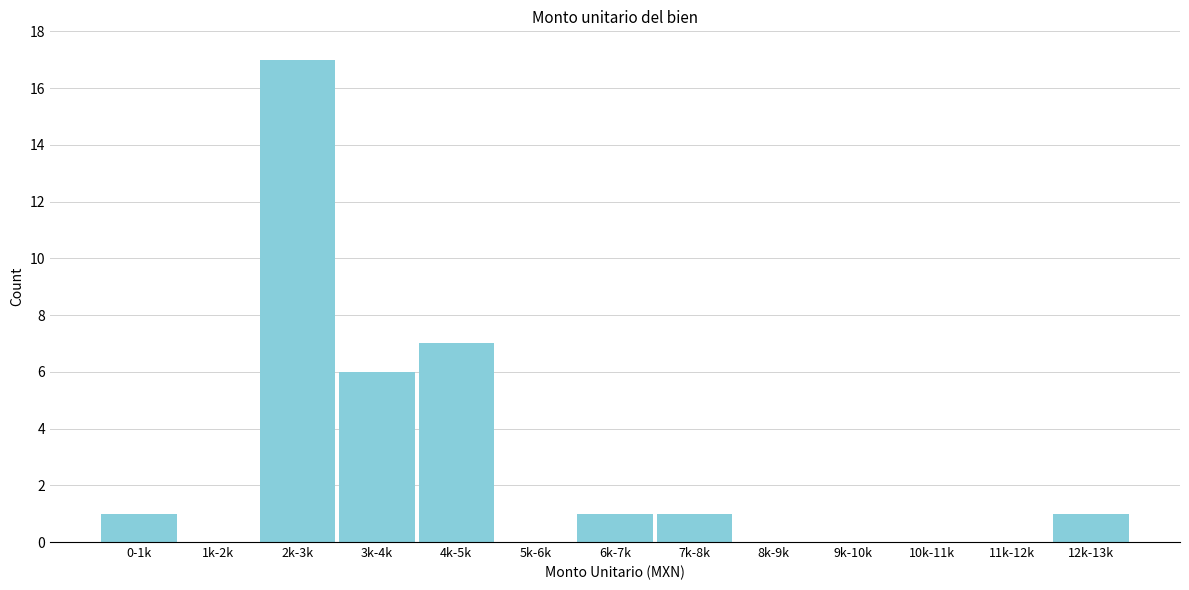

Reading left to right, what are all the values shown in this chart?

0-1k=1	1k-2k=0	2k-3k=17	3k-4k=6	4k-5k=7	5k-6k=0	6k-7k=1	7k-8k=1	8k-9k=0	9k-10k=0	10k-11k=0	11k-12k=0	12k-13k=1